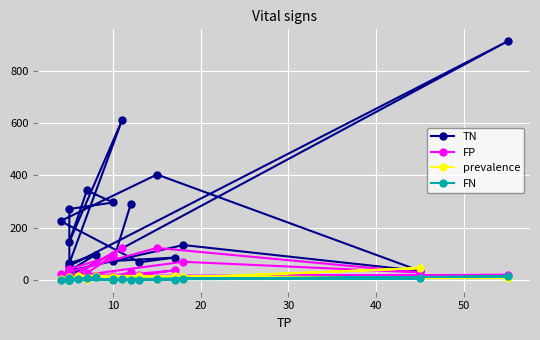

True or false: FN has a value of 7.1 at 15.

False